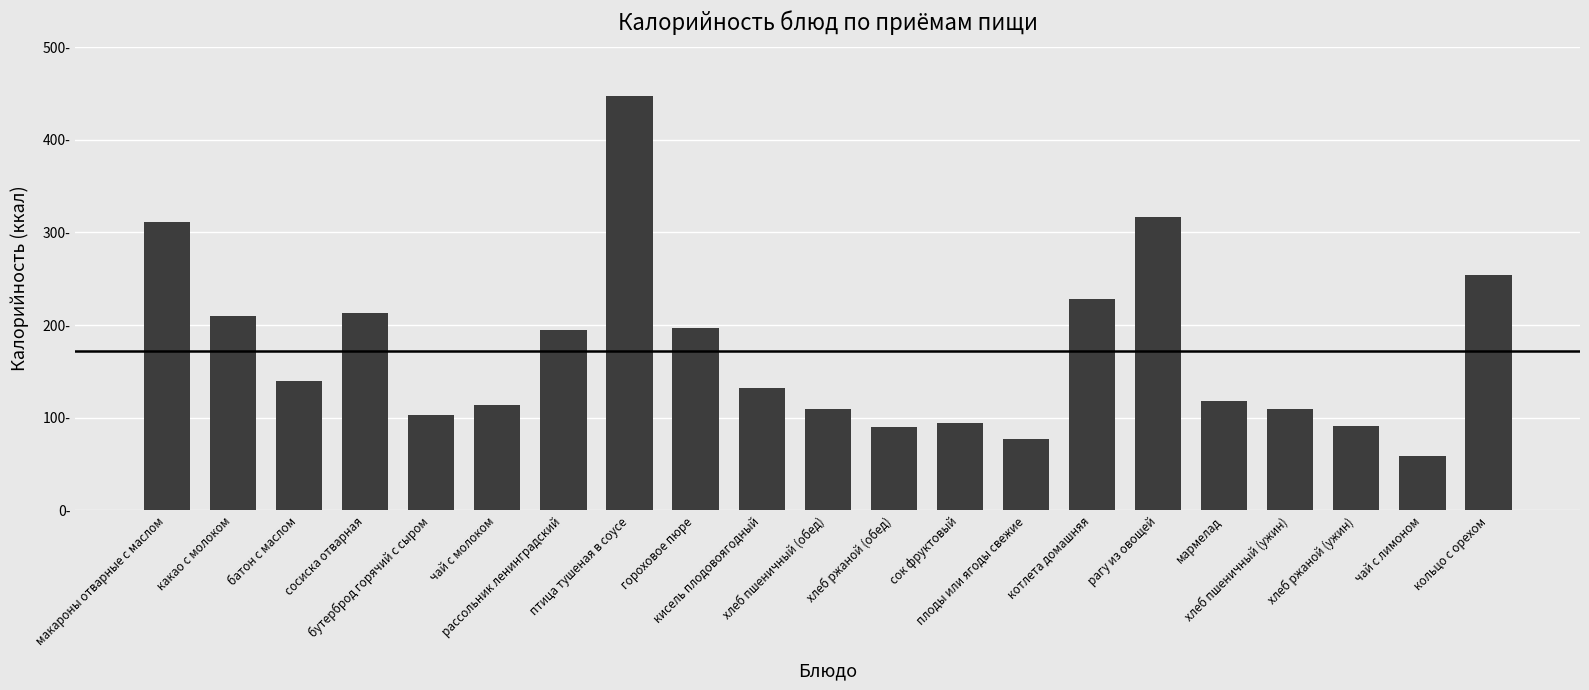

Rank the categories by value from highest to lowest.

птица тушеная в соусе, рагу из овощей, макароны отварные с маслом, кольцо с орехом, котлета домашняя, сосиска отварная, какао с молоком, гороховое пюре, рассольник ленинградский, батон с маслом, кисель плодовоягодный, мармелад, чай с молоком, хлеб пшеничный (обед), хлеб пшеничный (ужин), бутерброд горячий с сыром, сок фруктовый, хлеб ржаной (ужин), хлеб ржаной (обед), плоды или ягоды свежие, чай с лимоном